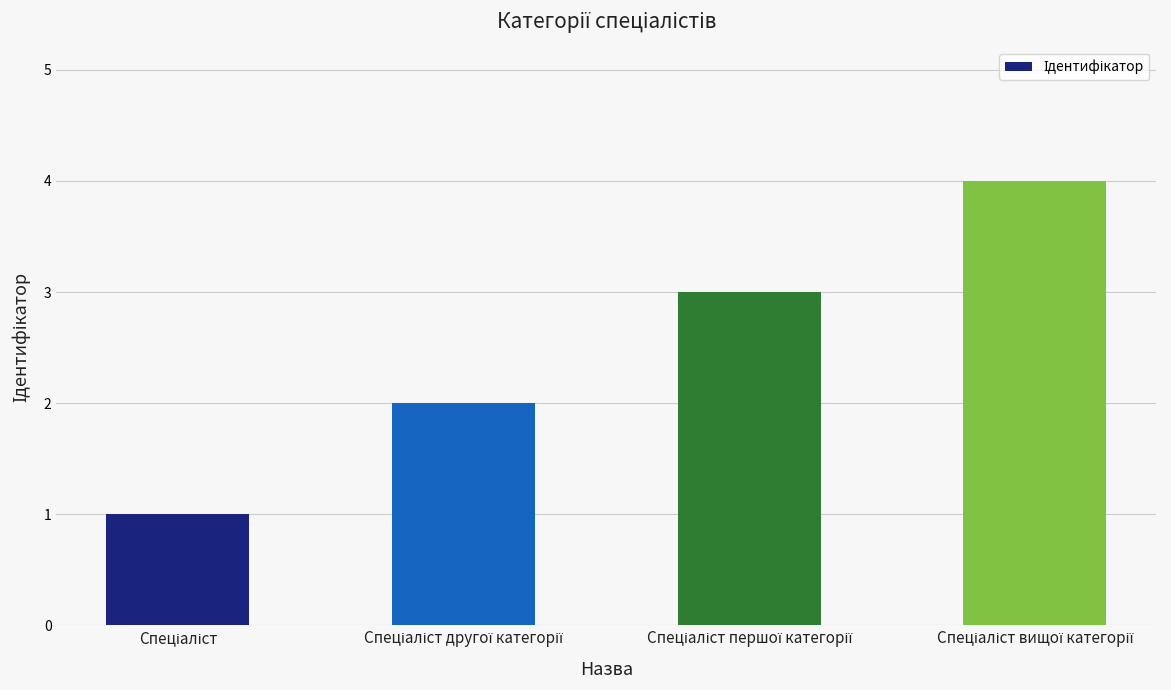

What is the sum of all values?

10